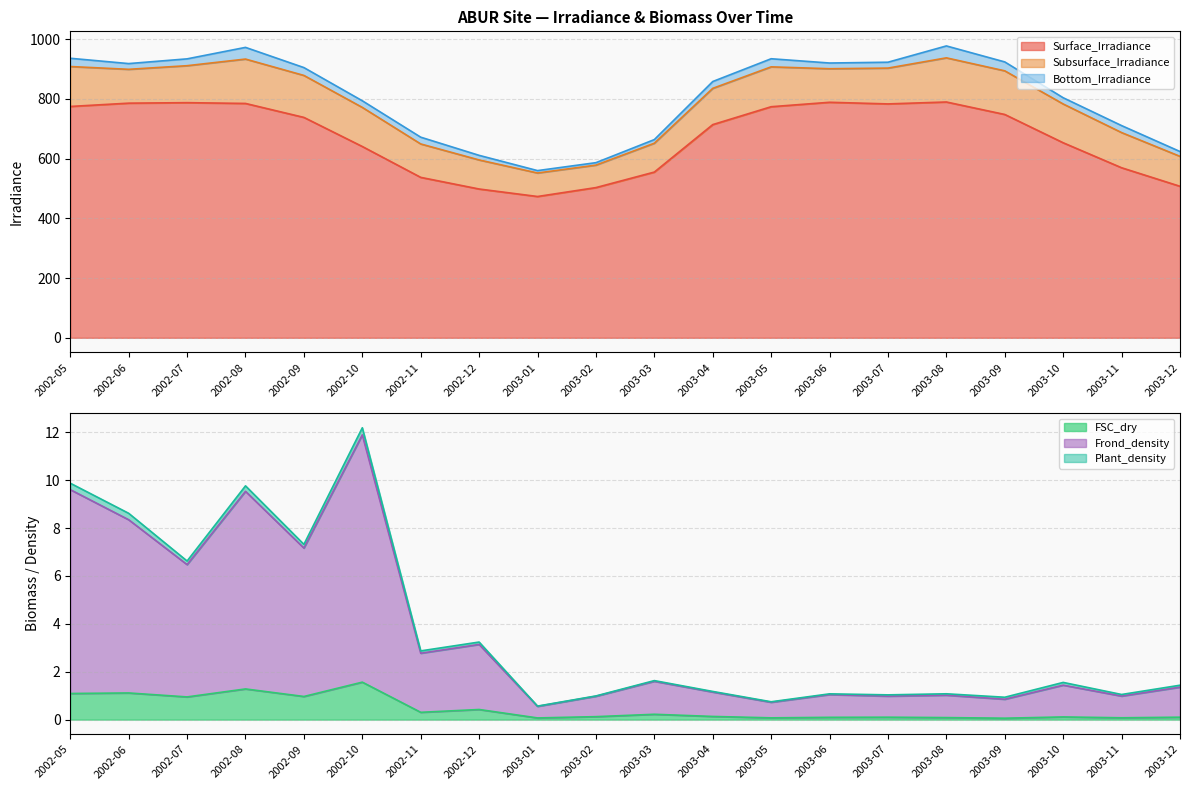

True or false: FSC_dry has a value of 1.3 at 2002-08.

True